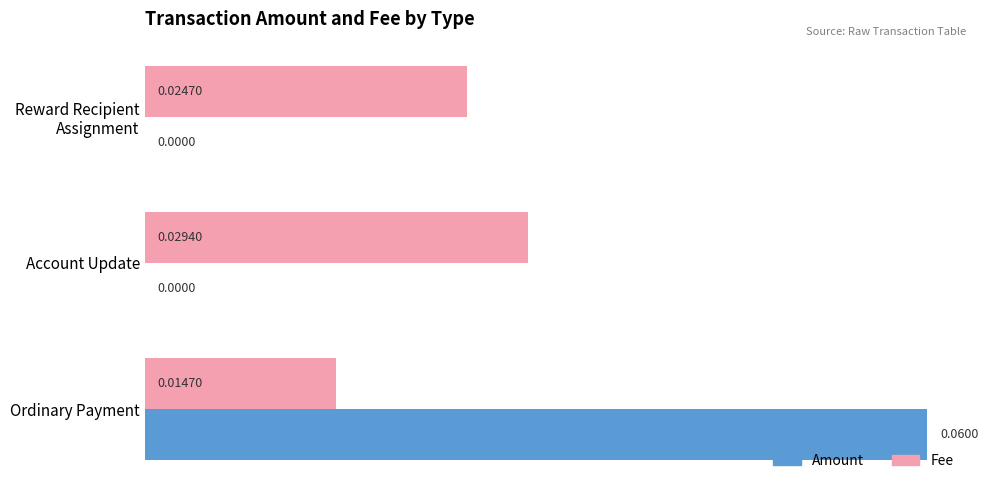

At which label is Fee closest to 0?

Ordinary Payment